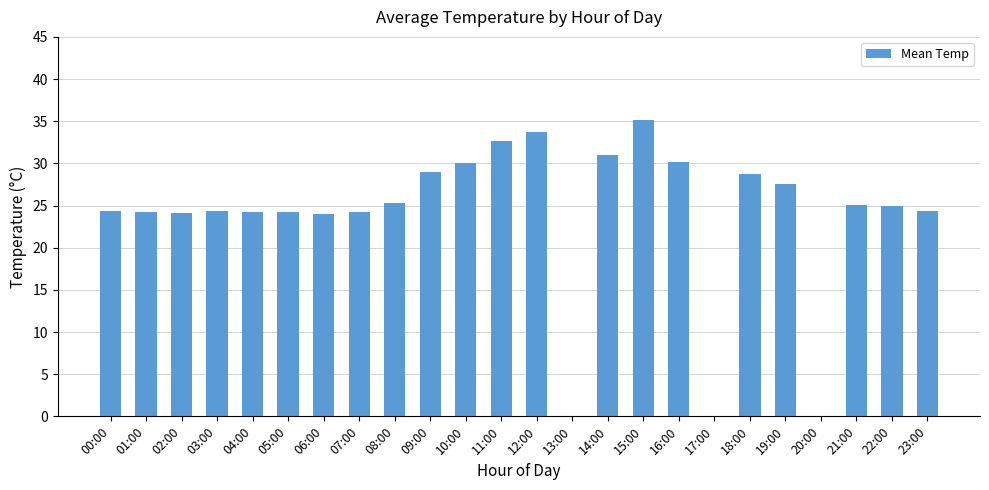

Count the number of data series in this chart.

1